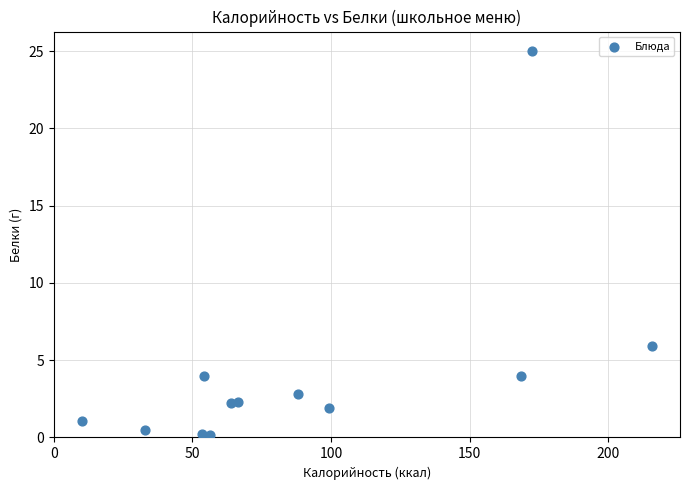

What Y value in the scatter plot is closest to 12?

5.9